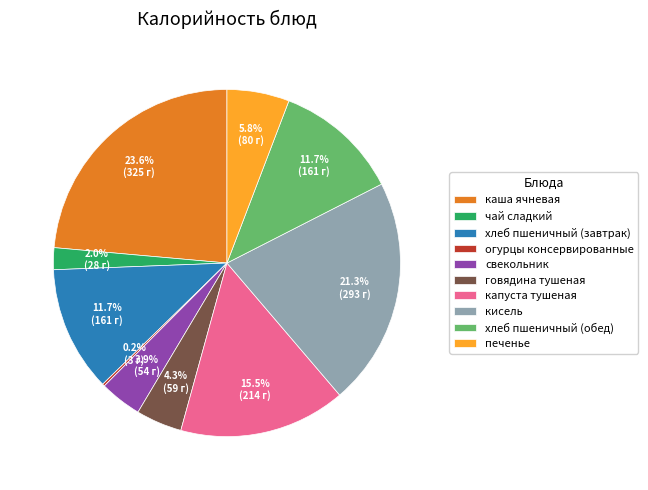

What percentage do хлеб пшеничный (завтрак) and капуста тушеная together represent?

27.2%